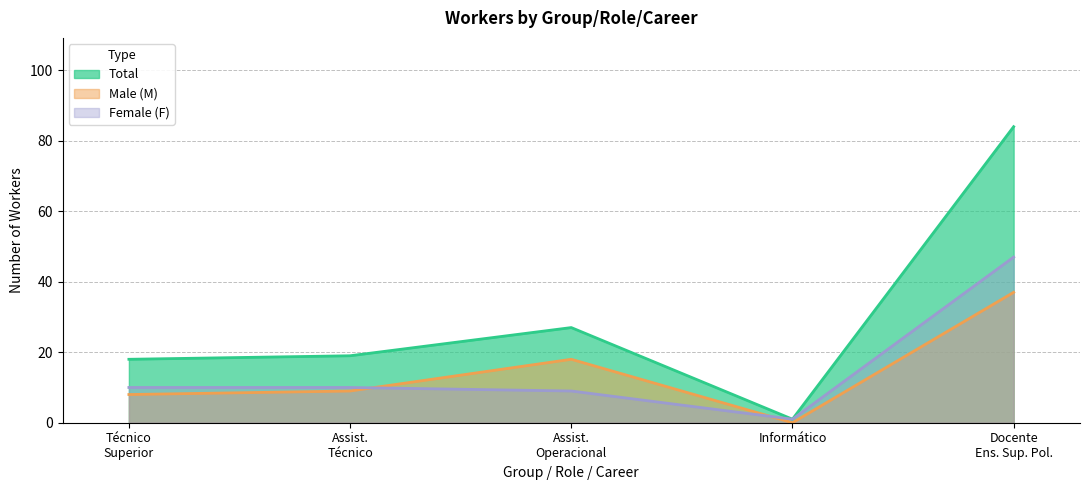

Which series has the widest spread of values?

Total